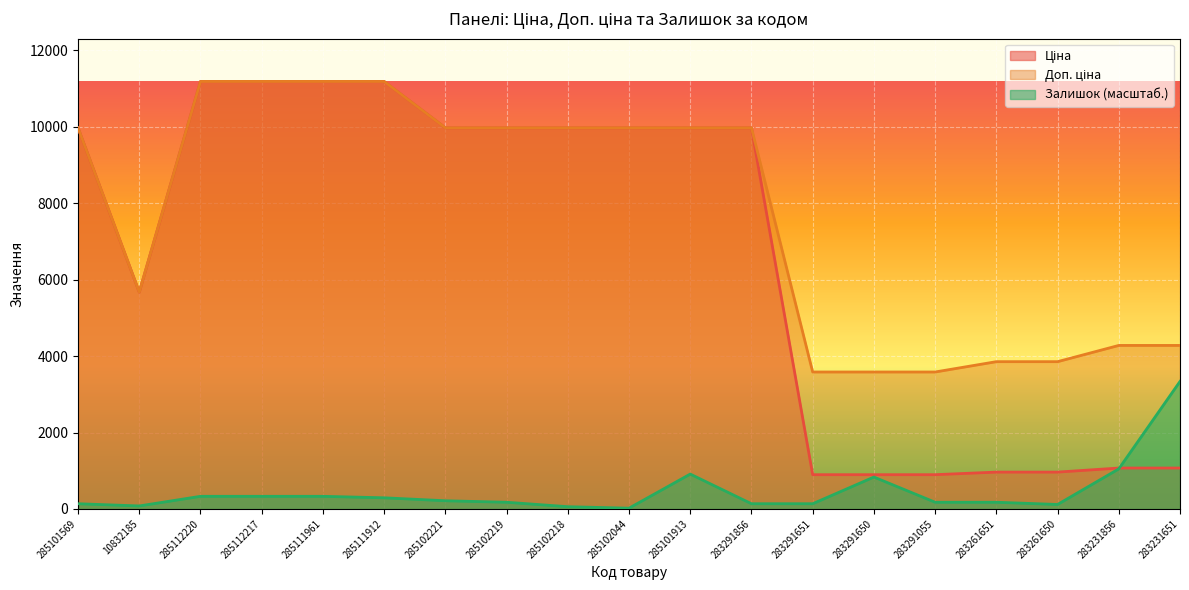

Which series changed the most between 283261651 and 283261650?

Залишок